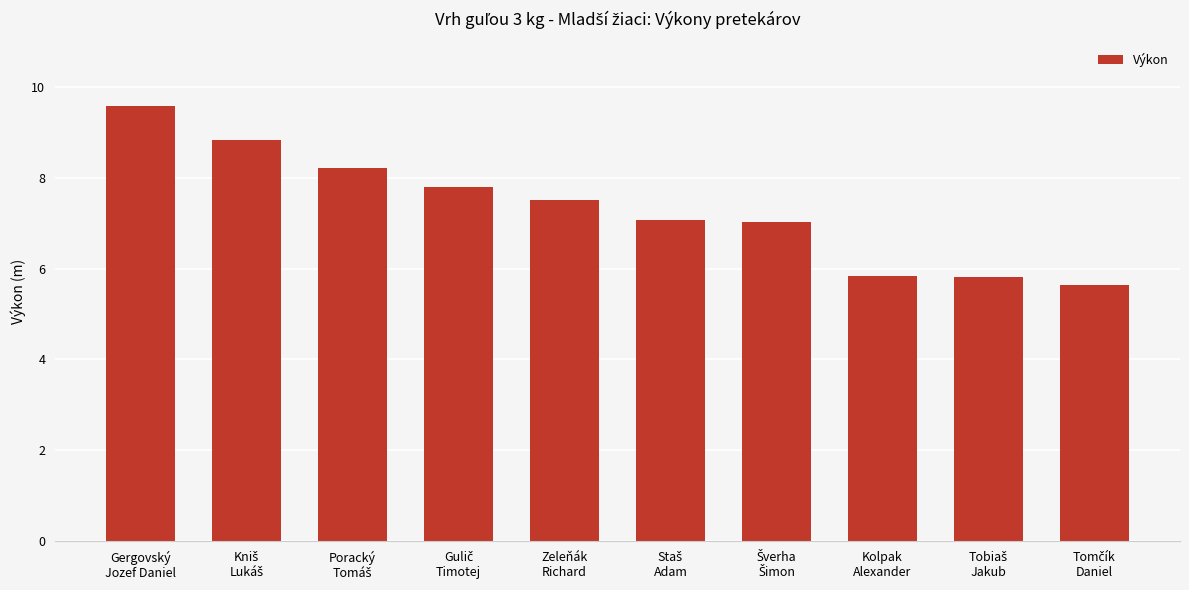

Does the chart contain stacked bars?

No